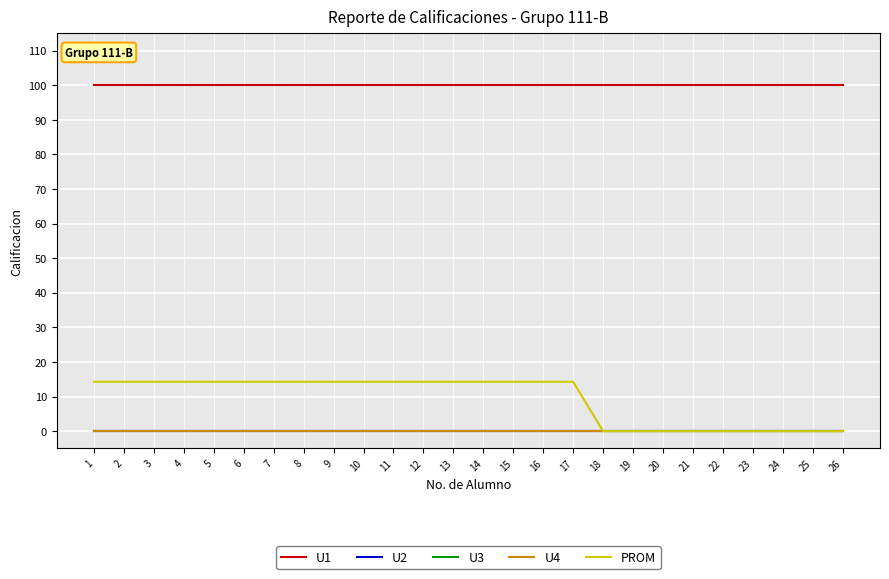

True or false: U1 has a value of 31.9 at 25.

False